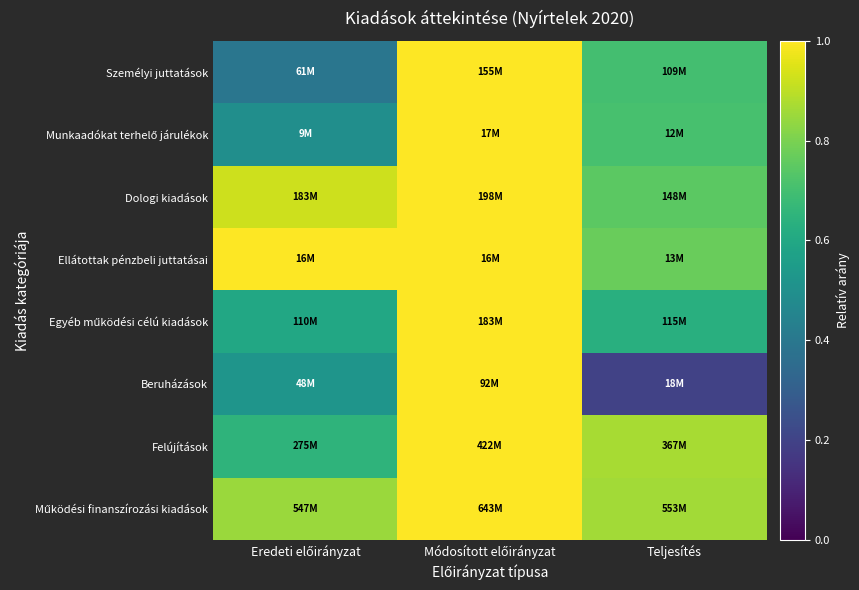

What is the total value across all series at Eredeti előirányzat?

5.4